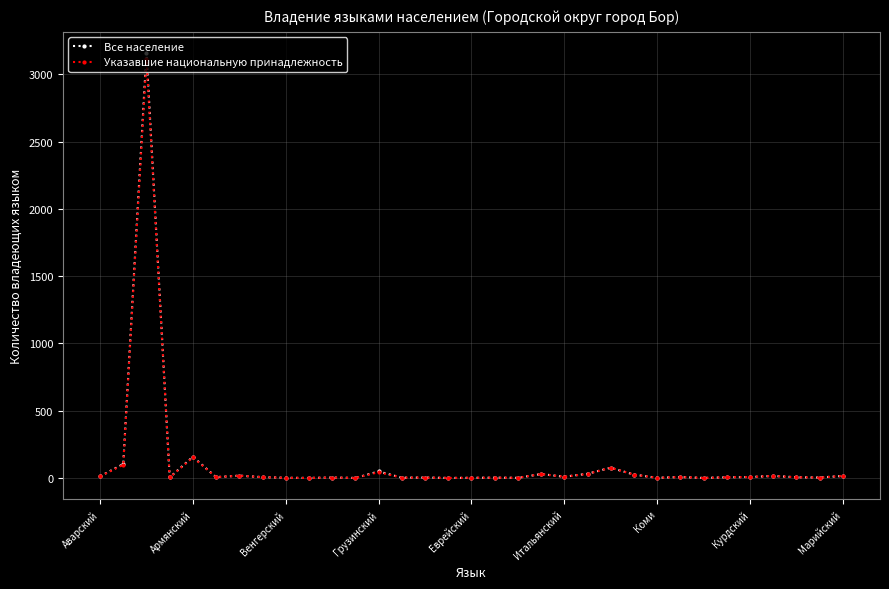

Which series has the largest range (max minus min)?

Все население